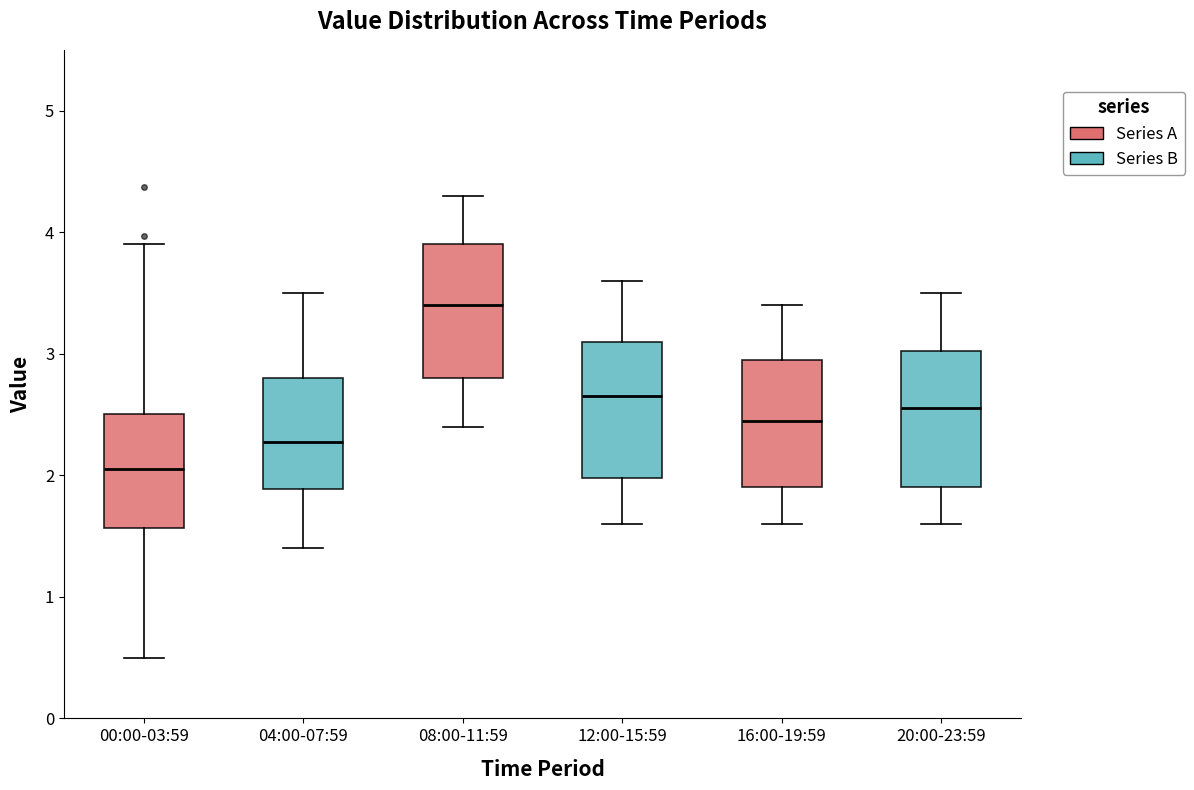

Reading left to right, transcribe this box plot: for each box, give where its median line is, the range the box spans, and where its two whiskers end, as read against the y-axis. The values are not printed on the chart, so give them approximately, as read against the axis.

00:00-03:59: median 2.1, box 1.6 to 2.5, whiskers 0.5 to 3.9
04:00-07:59: median 2.3, box 1.9 to 2.8, whiskers 1.4 to 3.5
08:00-11:59: median 3.4, box 2.8 to 3.9, whiskers 2.4 to 4.3
12:00-15:59: median 2.7, box 2.0 to 3.1, whiskers 1.6 to 3.6
16:00-19:59: median 2.5, box 1.9 to 3.0, whiskers 1.6 to 3.4
20:00-23:59: median 2.6, box 1.9 to 3.0, whiskers 1.6 to 3.5